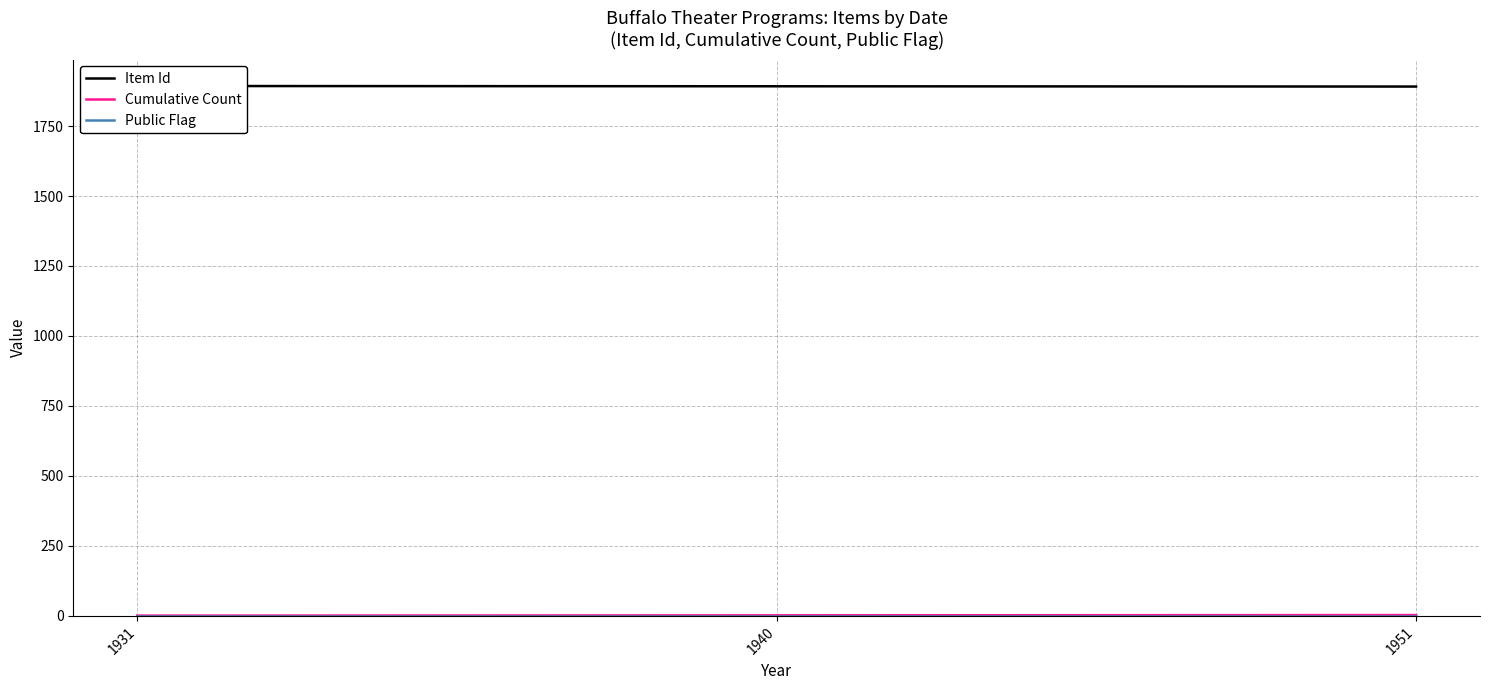

Read the Item Id value at 1951.

1891